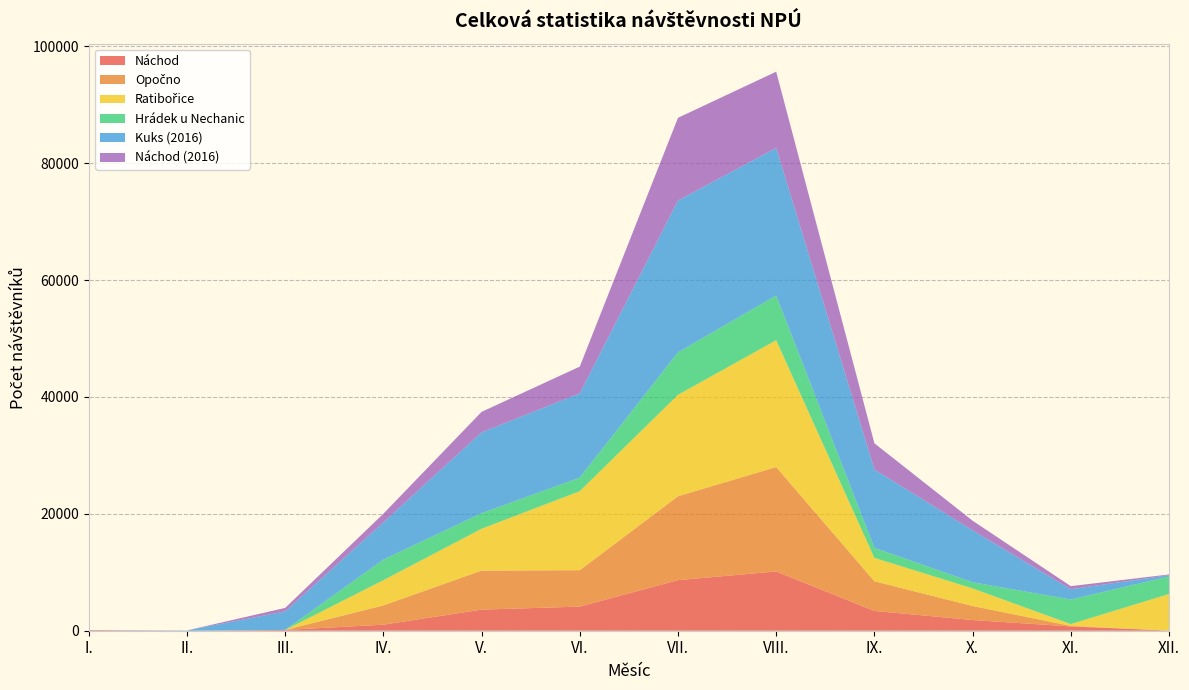

What is the maximum value for Náchod?

10138